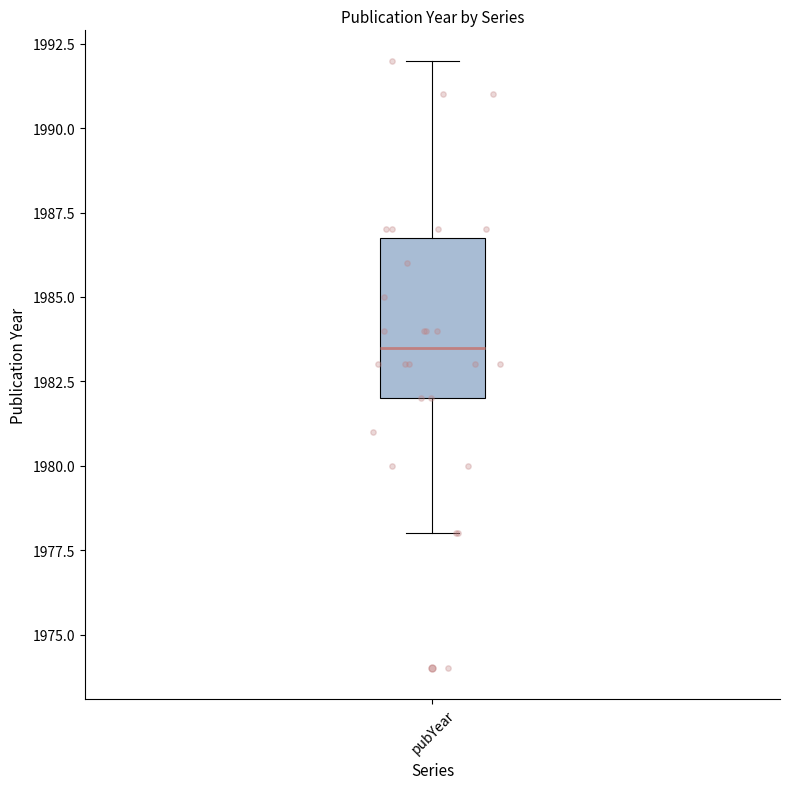

Transcribe this box plot: give where the median line is, the range the box spans, and where the two whiskers end, as read against the y-axis. The values are not printed on the chart, so give them approximately, as read against the axis.

median 1983.5, box 1982.0 to 1987.0, whiskers 1978.0 to 1992.0